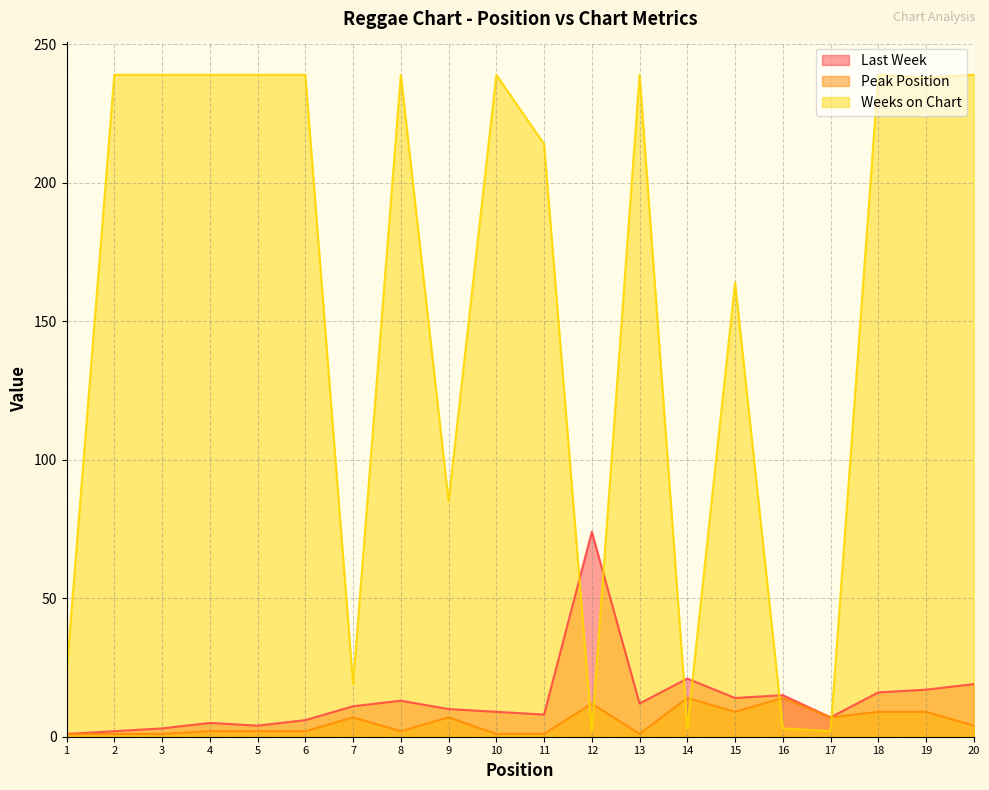

Does the chart display data point markers on the line(s)?

No